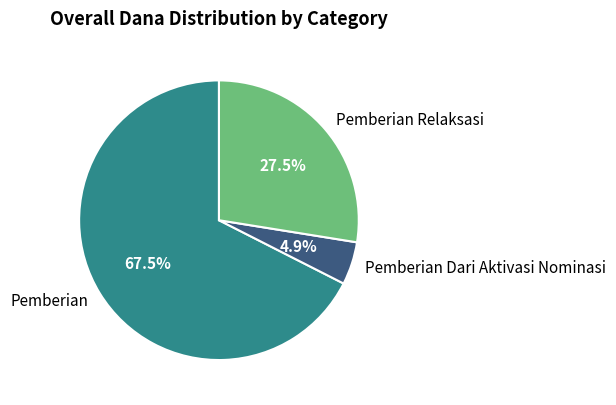

Which category has the smallest portion of the pie?

Pemberian Dari Aktivasi Nominasi